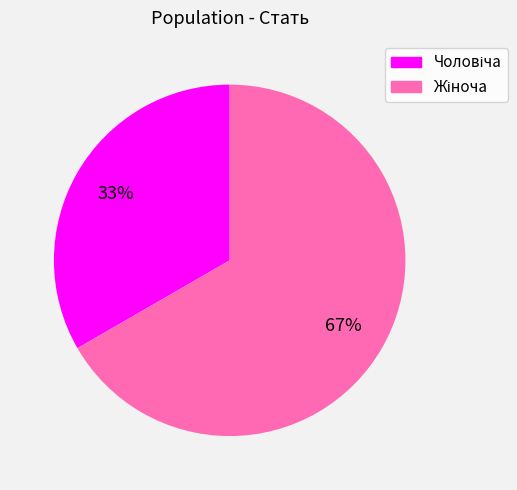

To the nearest percent, what is the average slice percentage?

50%